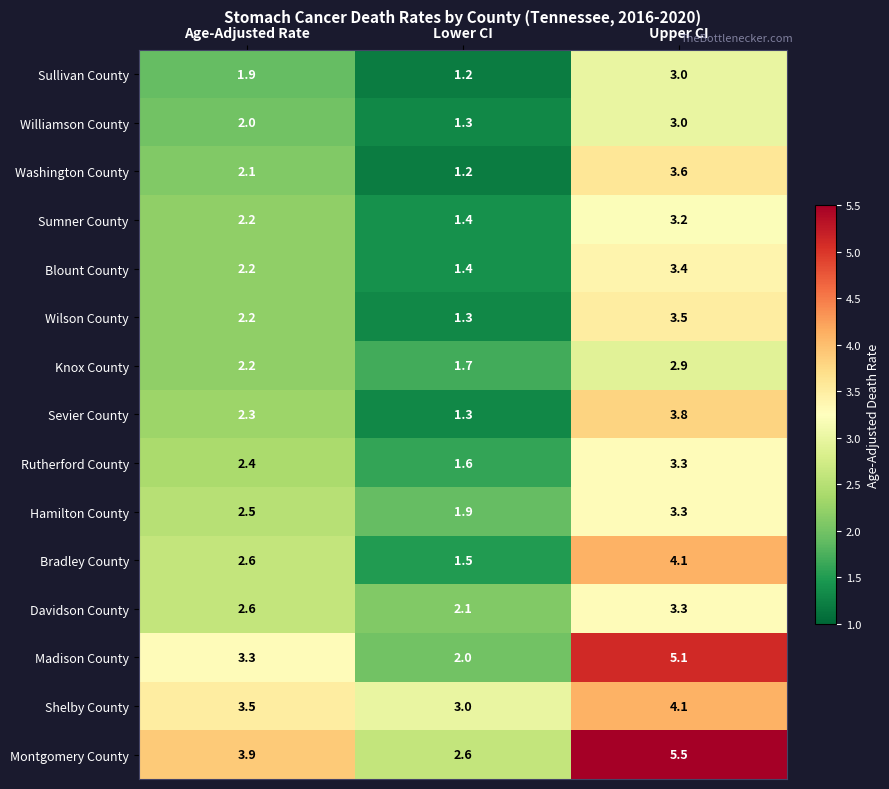

At how many categories does at least one series exceed 2?

3